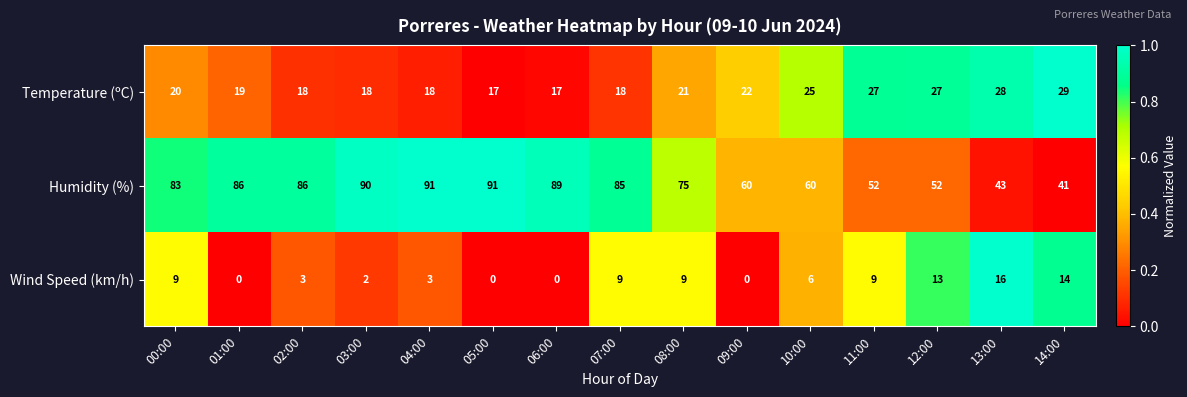

The value of Temperature (ºC) at 06:00 is 17. True or false?

True